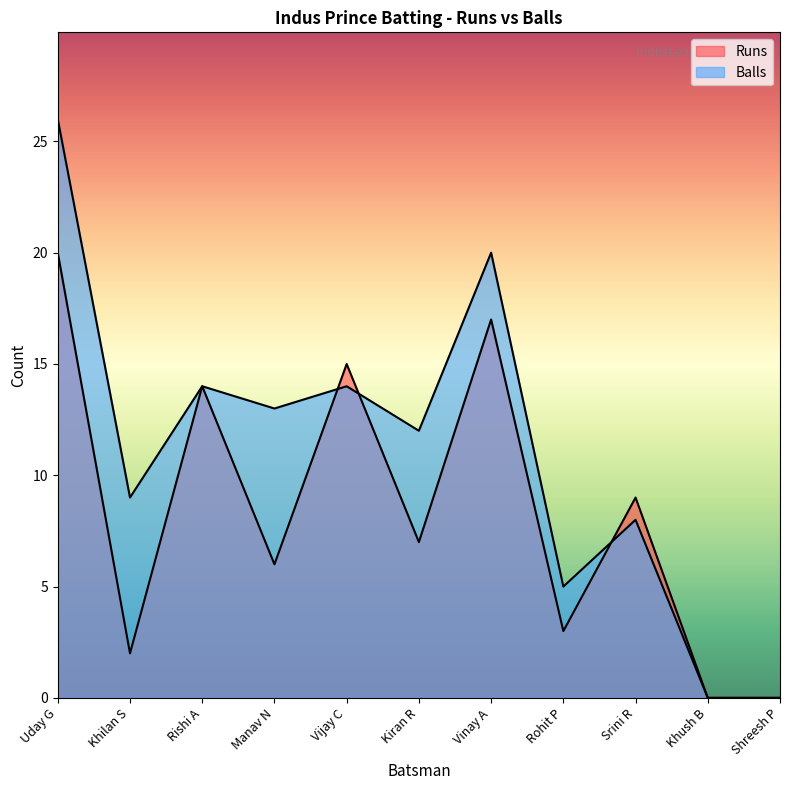

Where is the first local minimum for Balls?

Khilan S